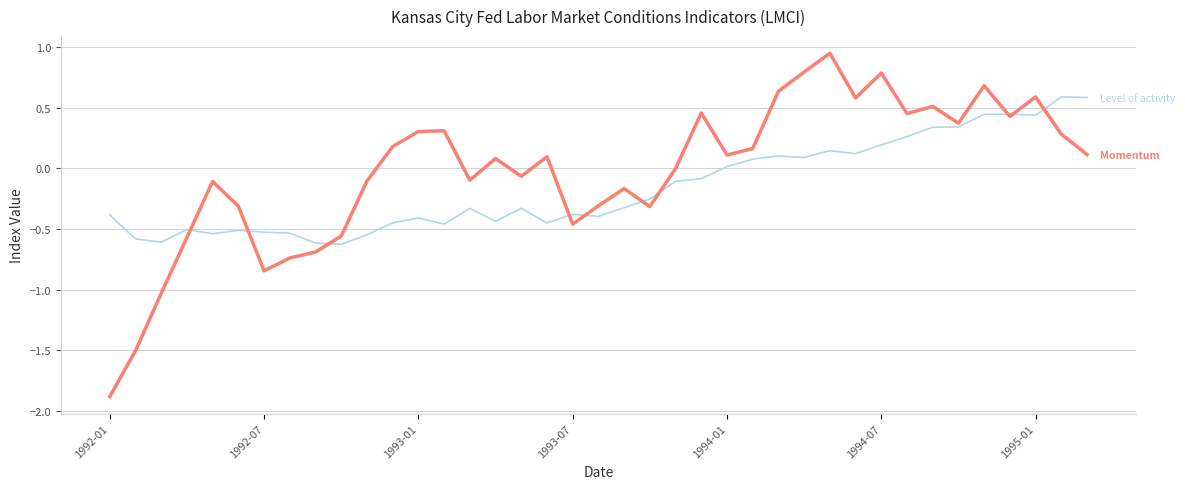

What is the minimum value shown in the chart?

-1.9